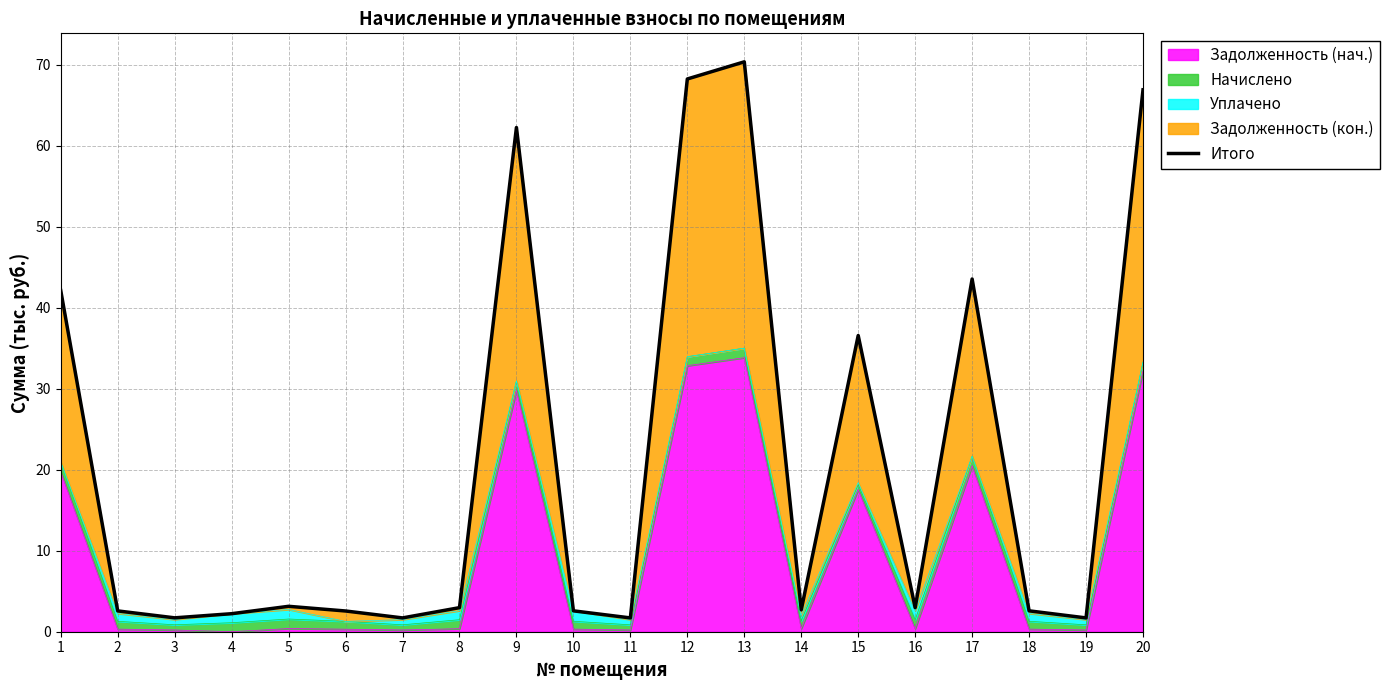

Where is the data nearest to the value 36?

15